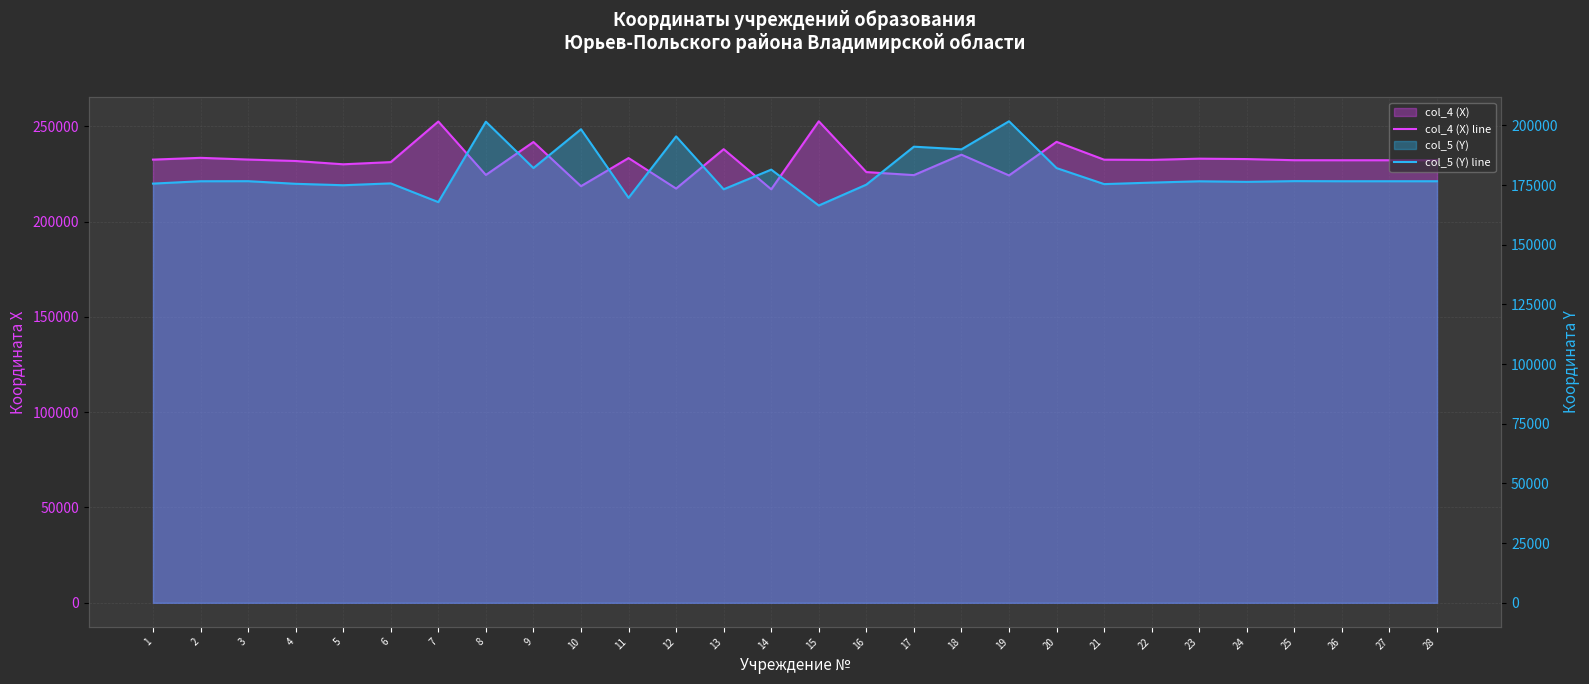

What is the approximate value of col_4 (X) line at 9?

241724.9